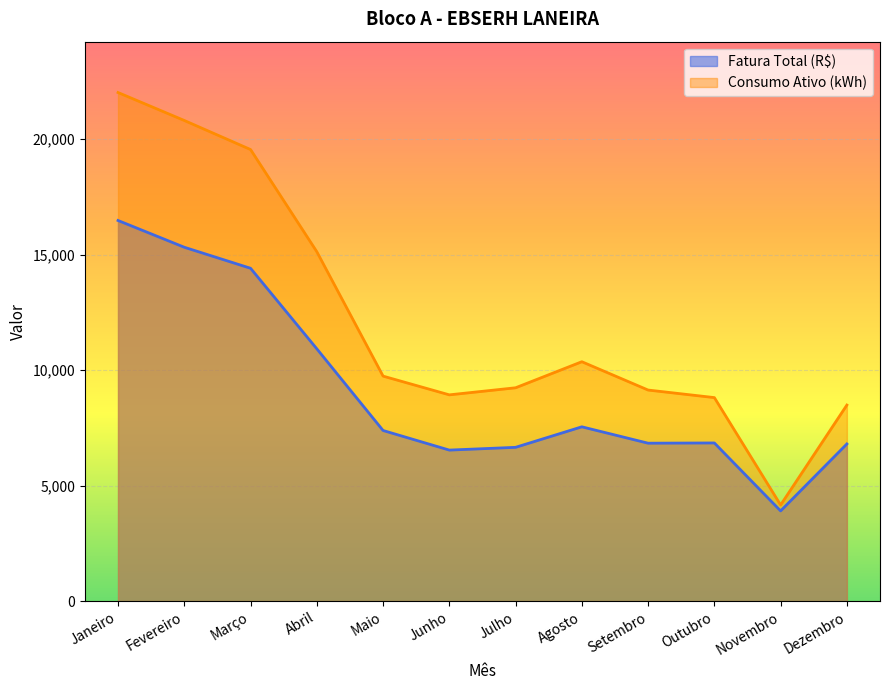

Rank the categories by Fatura Total (R$) value from lowest to highest.

Novembro, Junho, Julho, Dezembro, Setembro, Outubro, Maio, Agosto, Abril, Março, Fevereiro, Janeiro